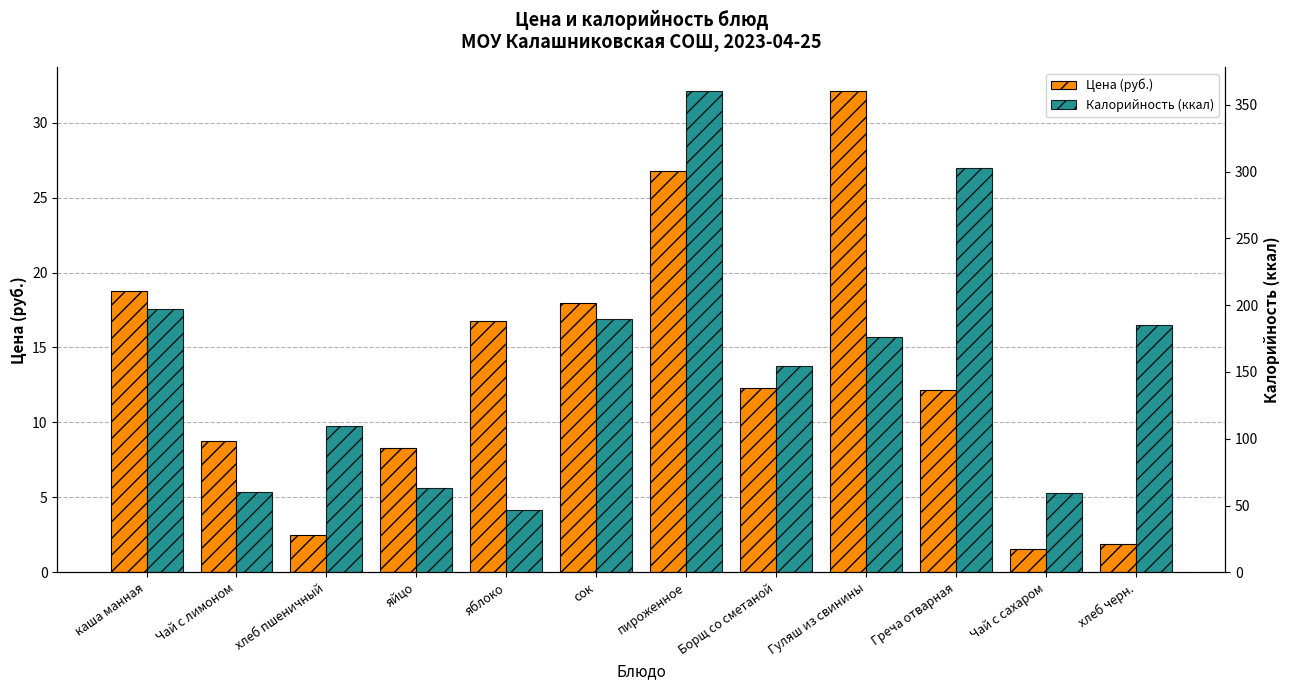

Does the chart contain stacked bars?

No